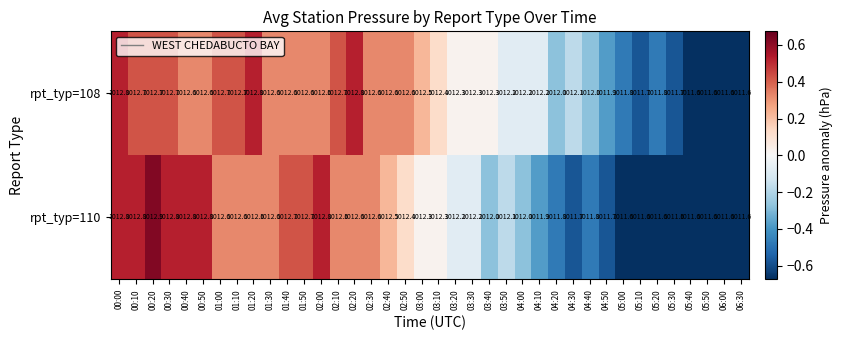

What is the total value across all series at 06:00?

2023.2